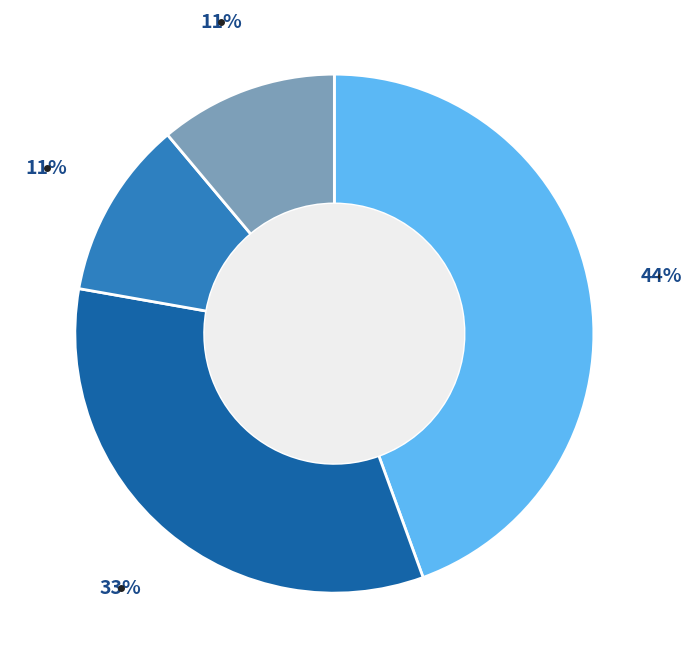

To the nearest percent, what is the average slice percentage?

25%